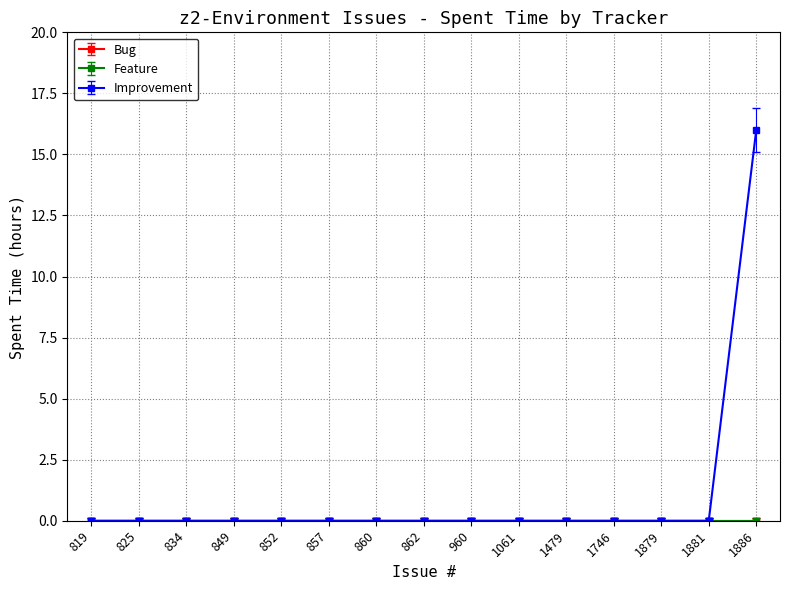

True or false: Improvement has more than 2 interior local peaks.

False